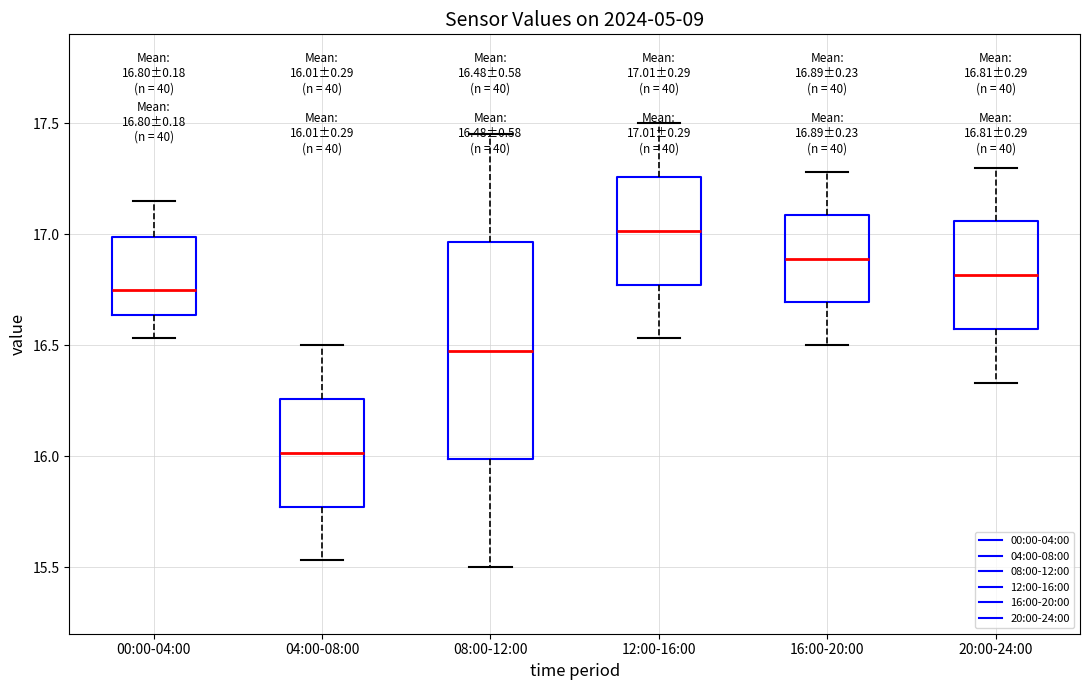

Which box's median line is the lowest?

04:00-08:00